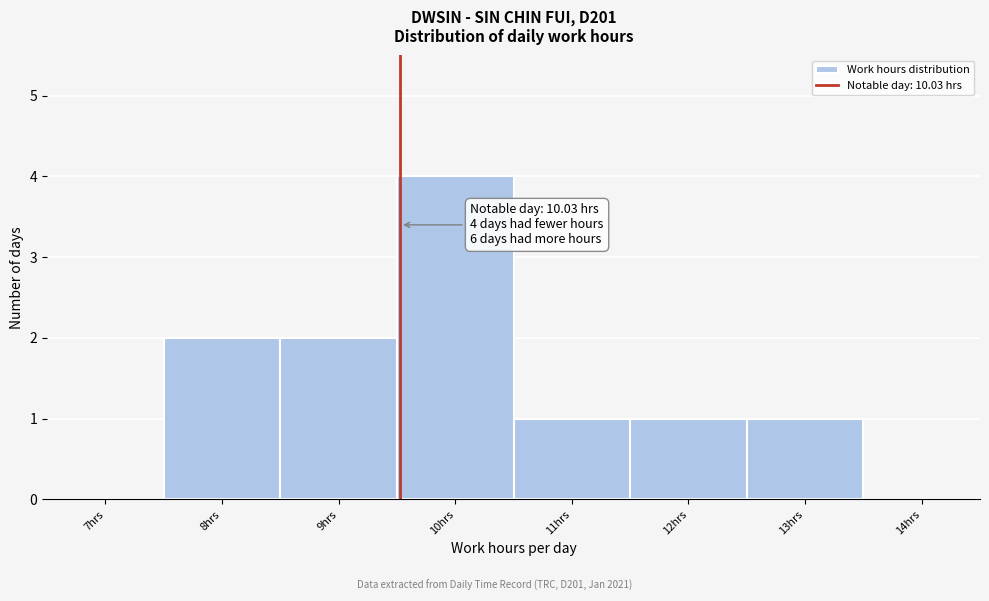

Reading left to right, what are all the values shown in this chart?

7hrs=0	8hrs=2	9hrs=2	10hrs=4	11hrs=1	12hrs=1	13hrs=1	14hrs=0